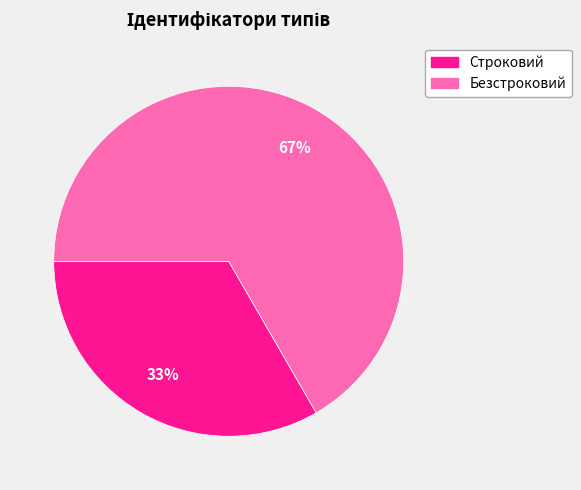

The Безстроковий slice represents 73% of the pie. True or false?

False